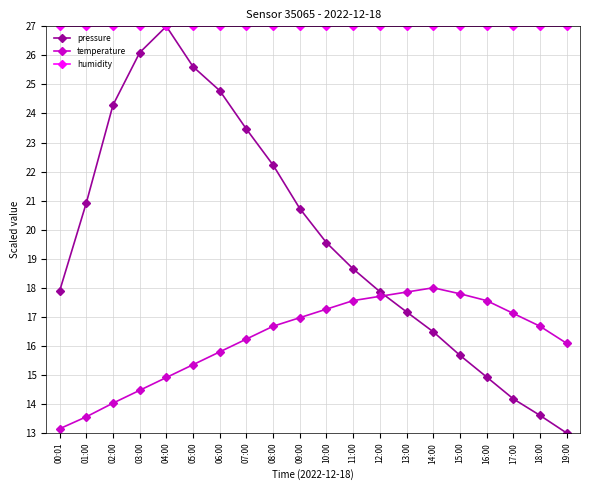

What is the label of the 3rd point from the right?

17:00